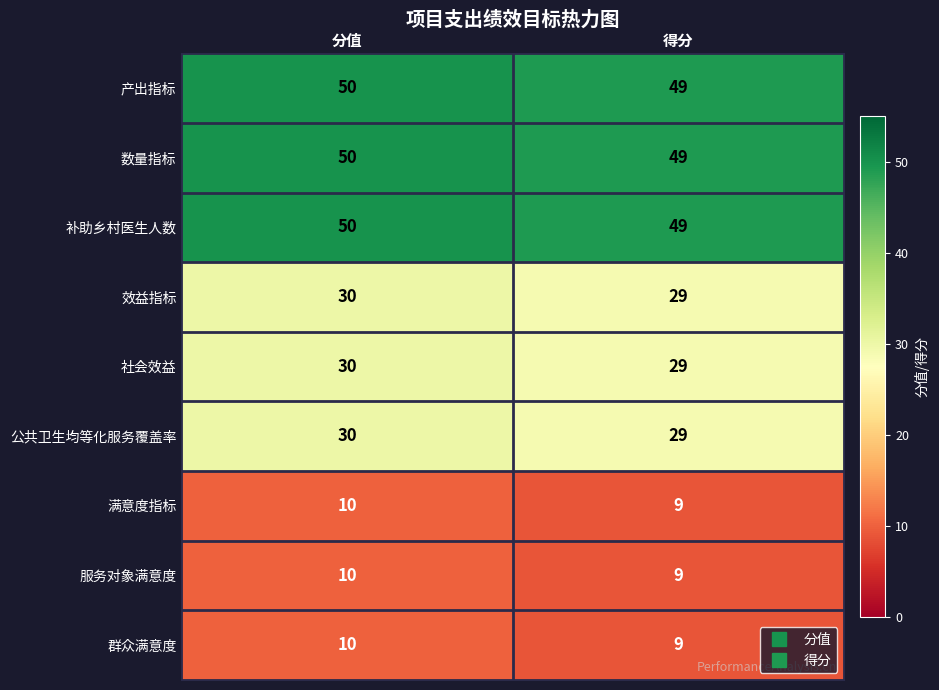

How many distinct data groups are displayed?

9